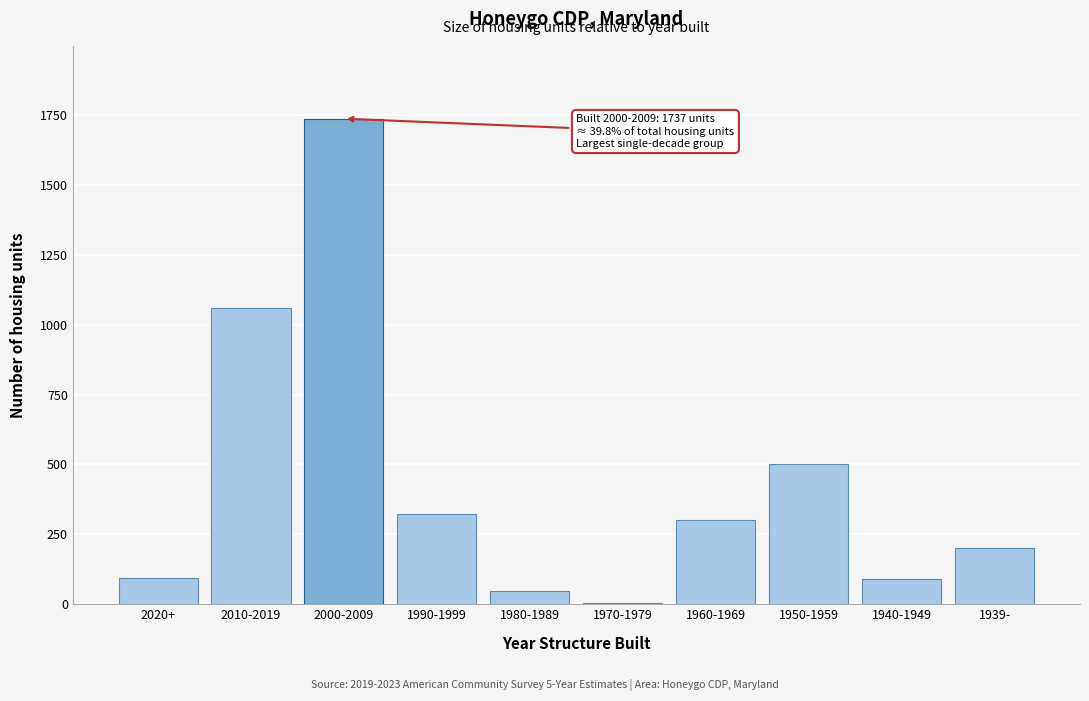

Approximately how many times larger is the value at 2020+ compared to 1940-1949?

1.0